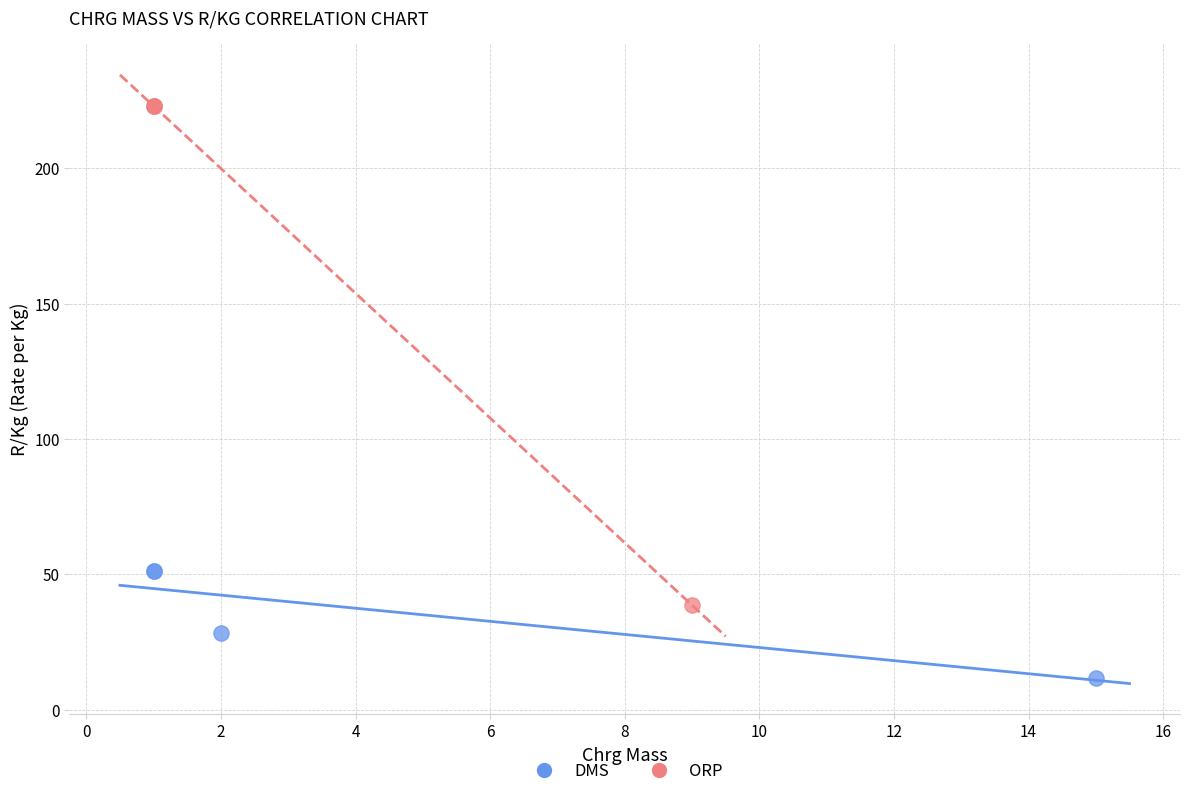

Which series contains the highest Y value?

ORP